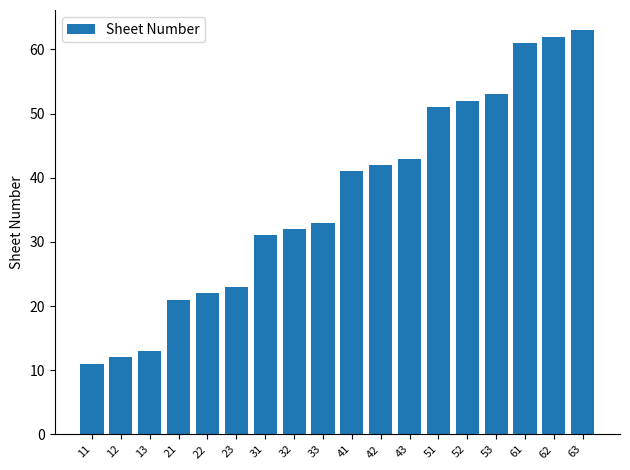

The value at 22 is 14. True or false?

False